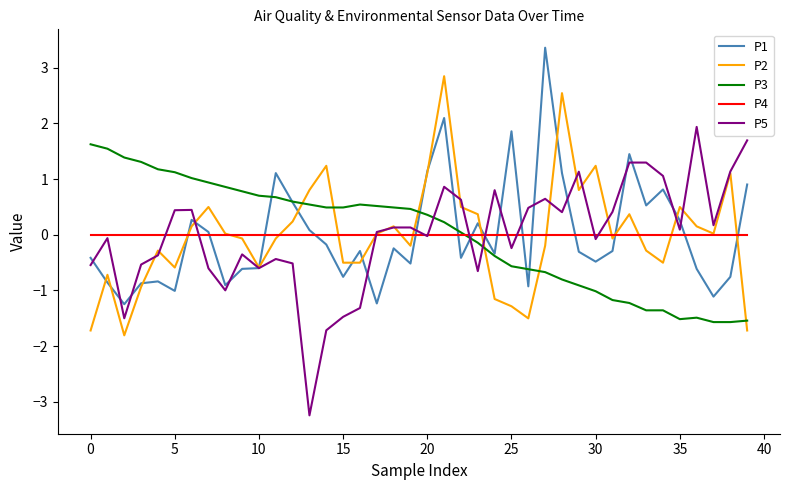

How many intersections are there between P5 and P3?

3